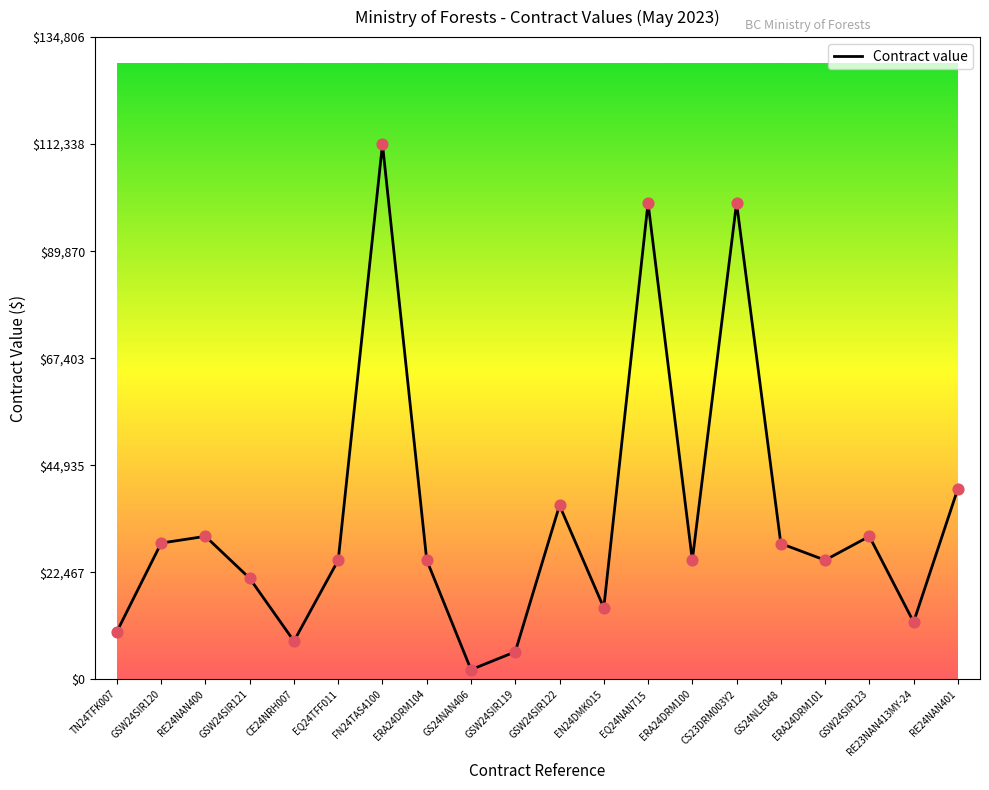

What is the change in value from GSW24SIR121 to EN24DMK015?

-6182.5